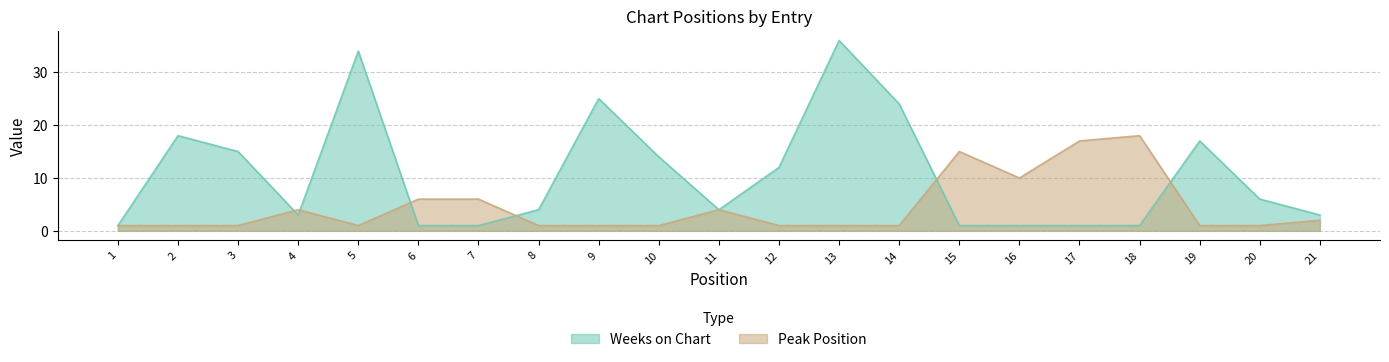

Rank the series by their average value, from lowest to highest.

Peak Position, Weeks on Chart